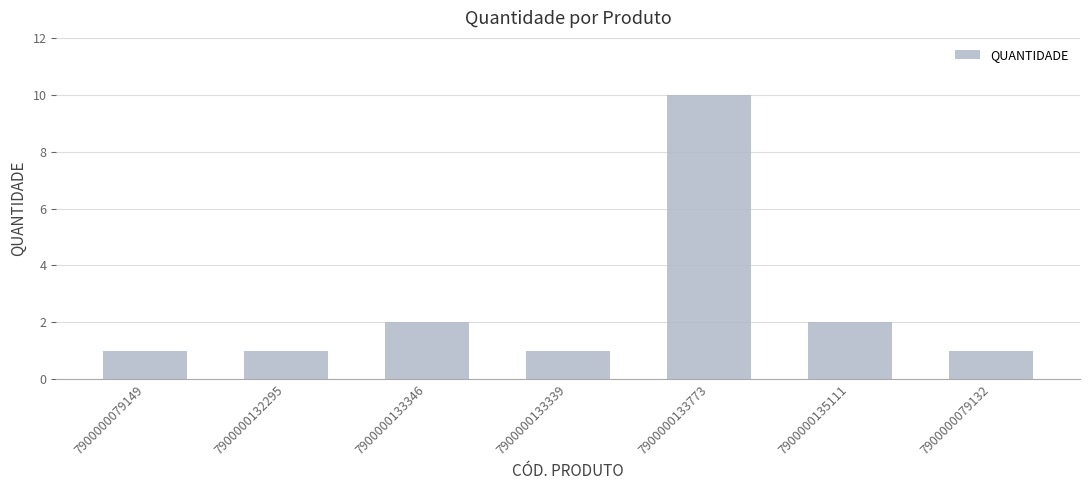

Is it true that the value at 7900000079149 is 1?

True